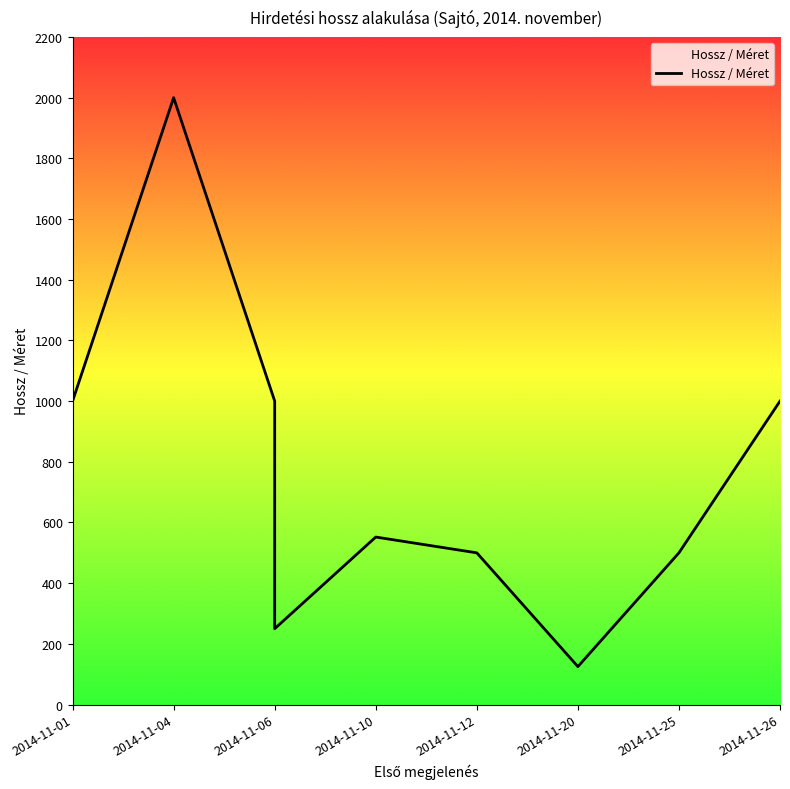

Which has a higher value, 2014-11-01 or 2014-11-01?

2014-11-01